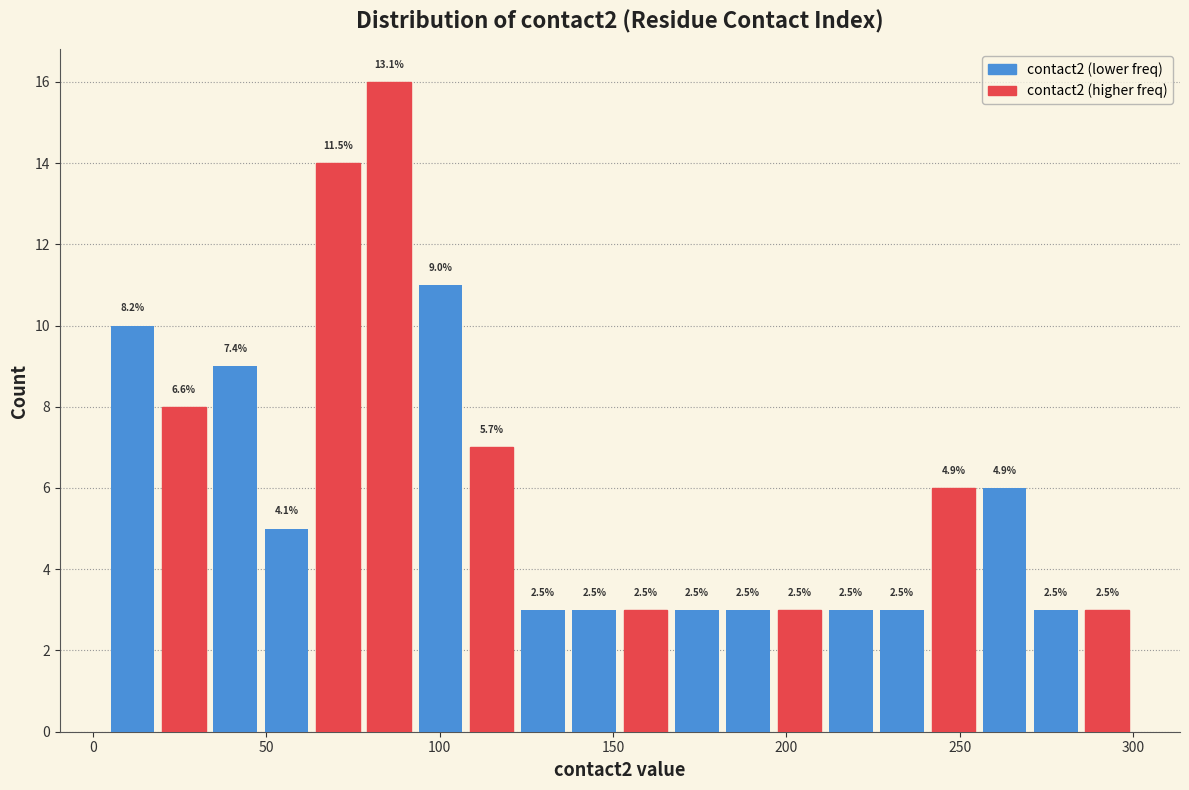

Around what value on the x-axis is the tallest bar? Give the approximate position of its centre, as read against the axis.

85